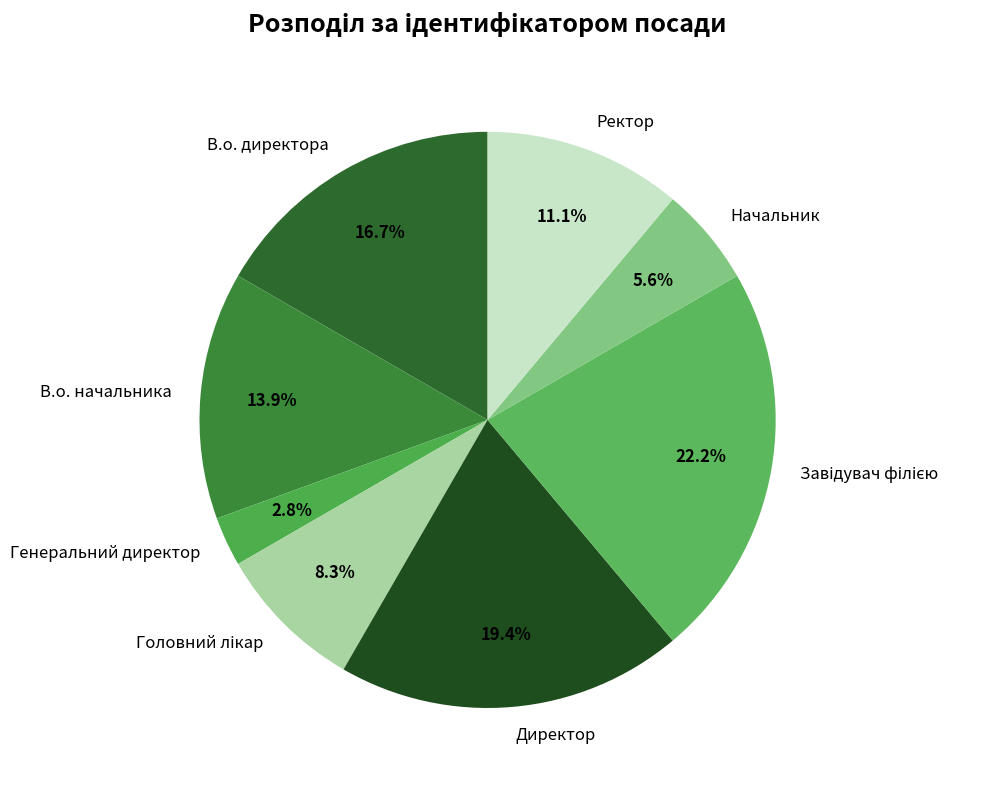

Which slice is the smallest?

Генеральний директор